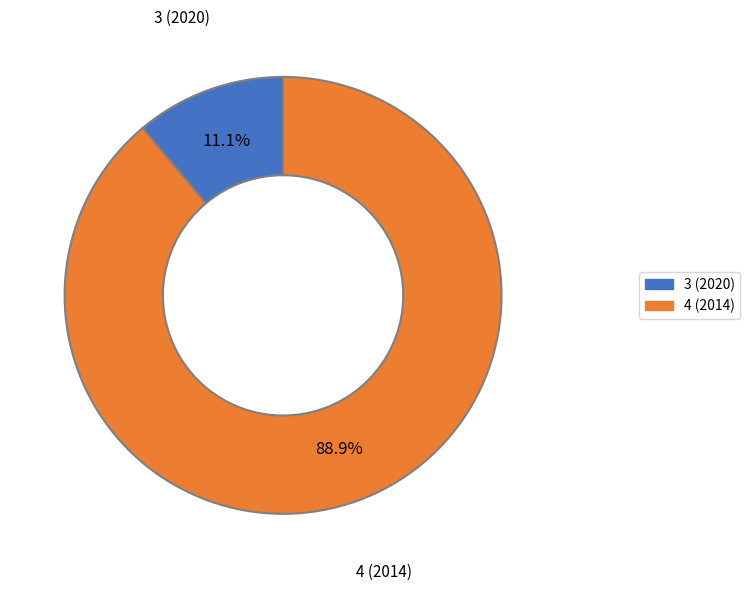

To the nearest percent, what is the combined percentage of 3 and 4?

100%